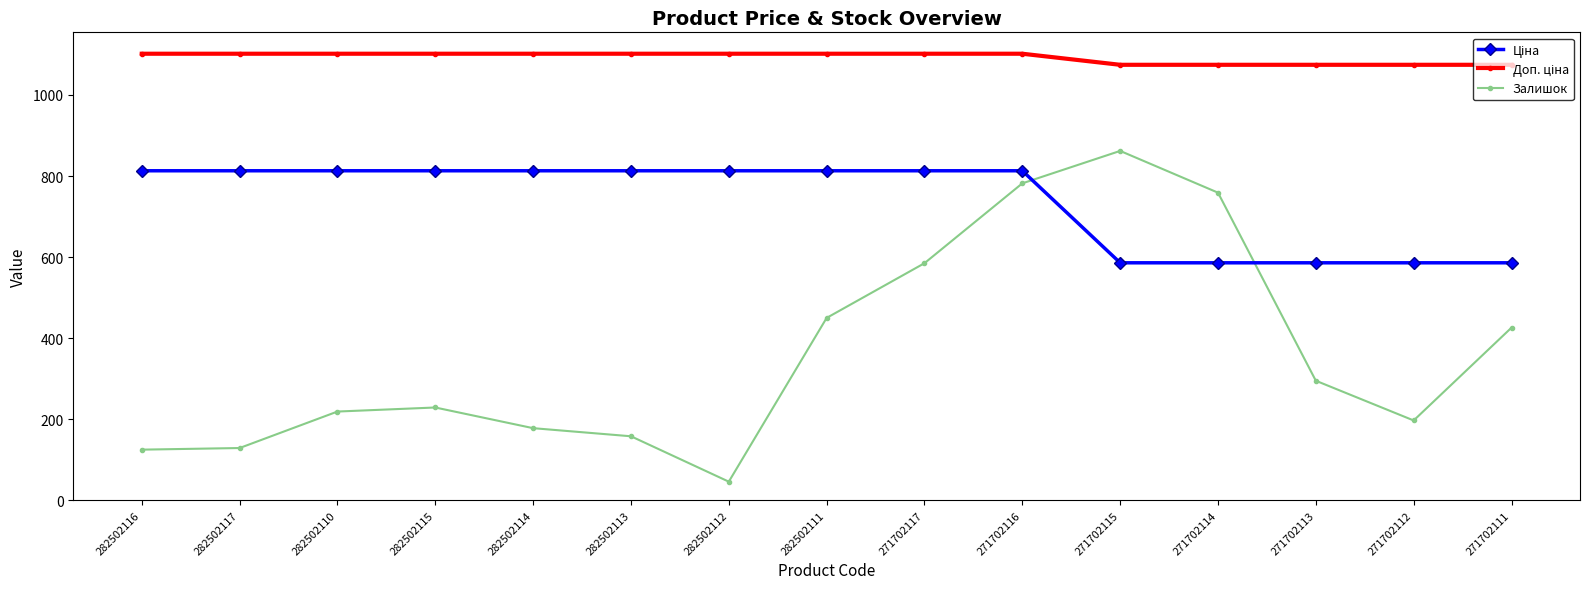

What is the greatest value displayed?

1101.8